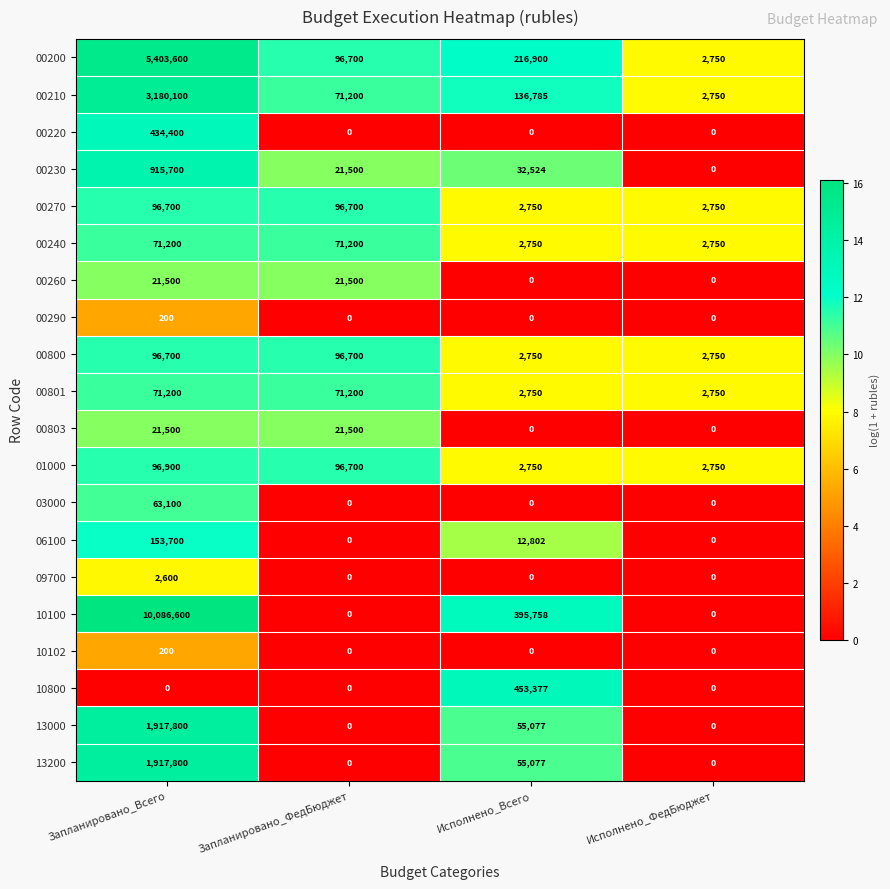

Is it true that 00230 equals 21500 at Запланировано_ФедБюджет?

True